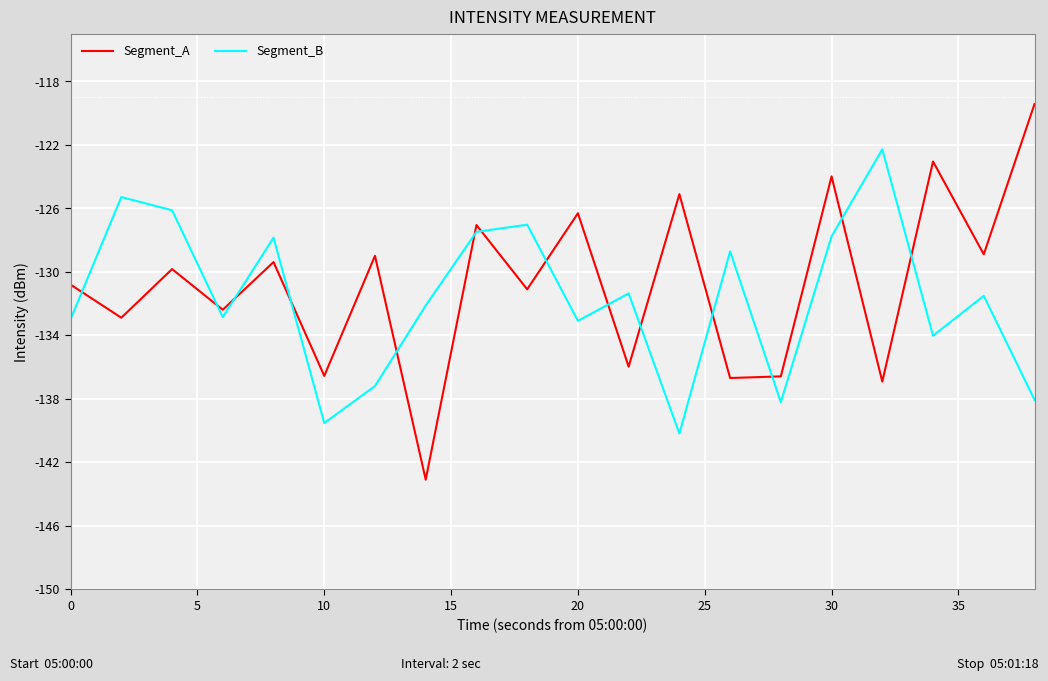

How many lines are shown in the chart?

2